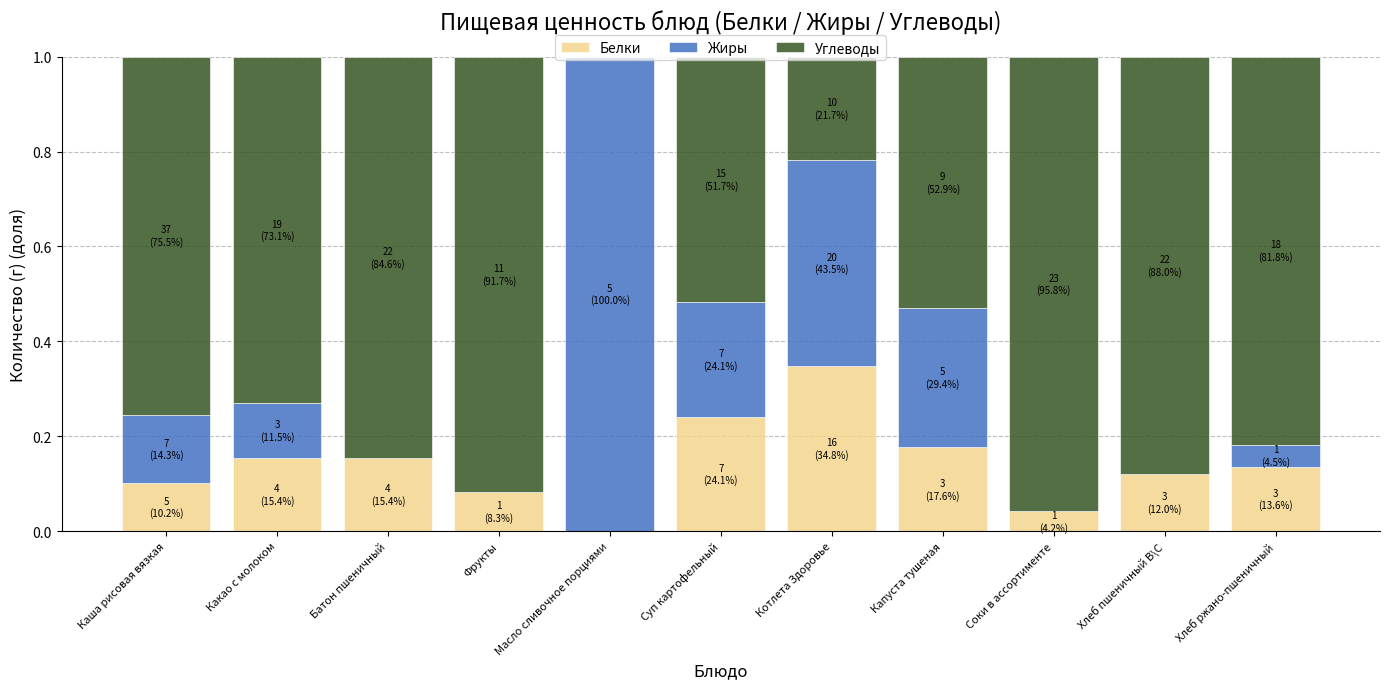

Is it true that Белки equals 0.0 at Масло сливочное порциями?

True